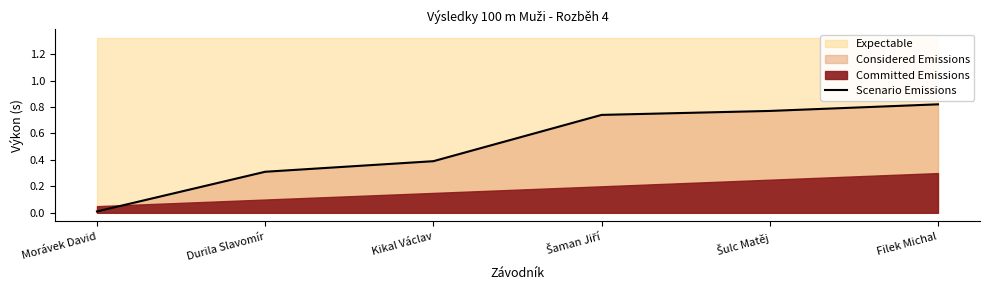

How many lines are shown in the chart?

1